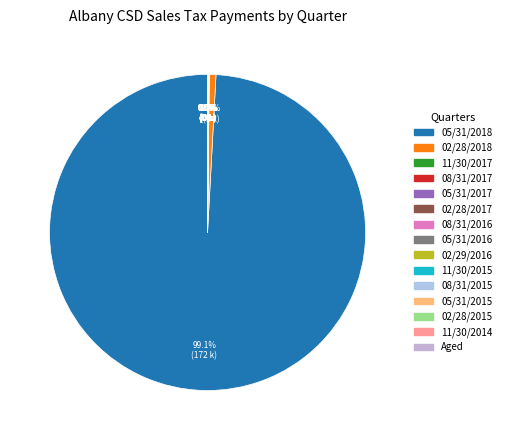

Which category has the biggest portion of the pie?

05/31/2018